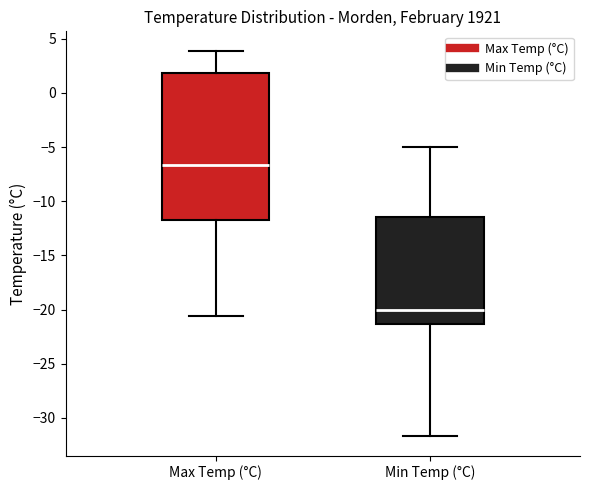

Which box is the tallest, from its lower edge to its upper edge?

Max Temp (°C)